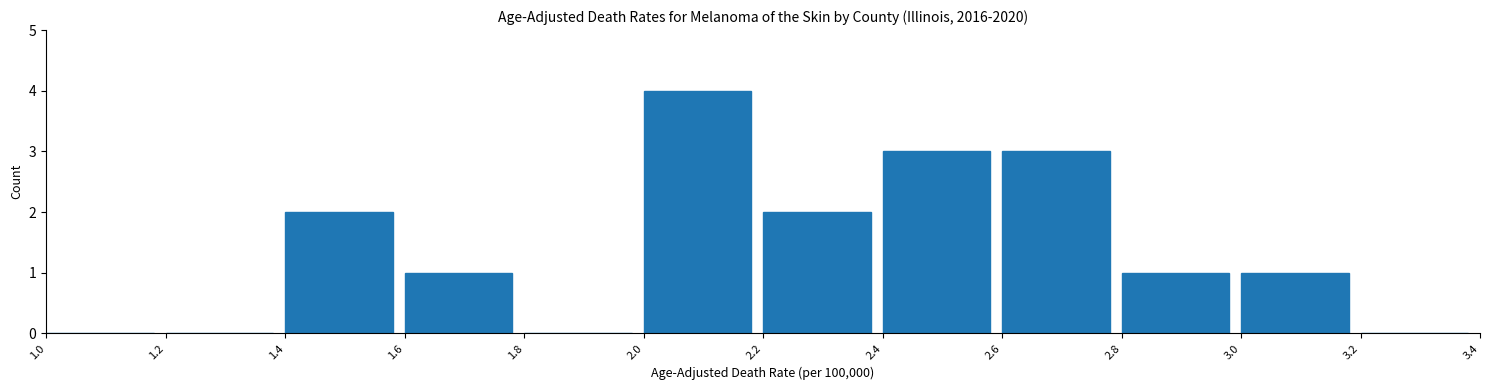

What is the height of the bar covering 2.6 to 2.8 on the x-axis? The values are not printed on the chart, so give them approximately, as read against the axis.

3